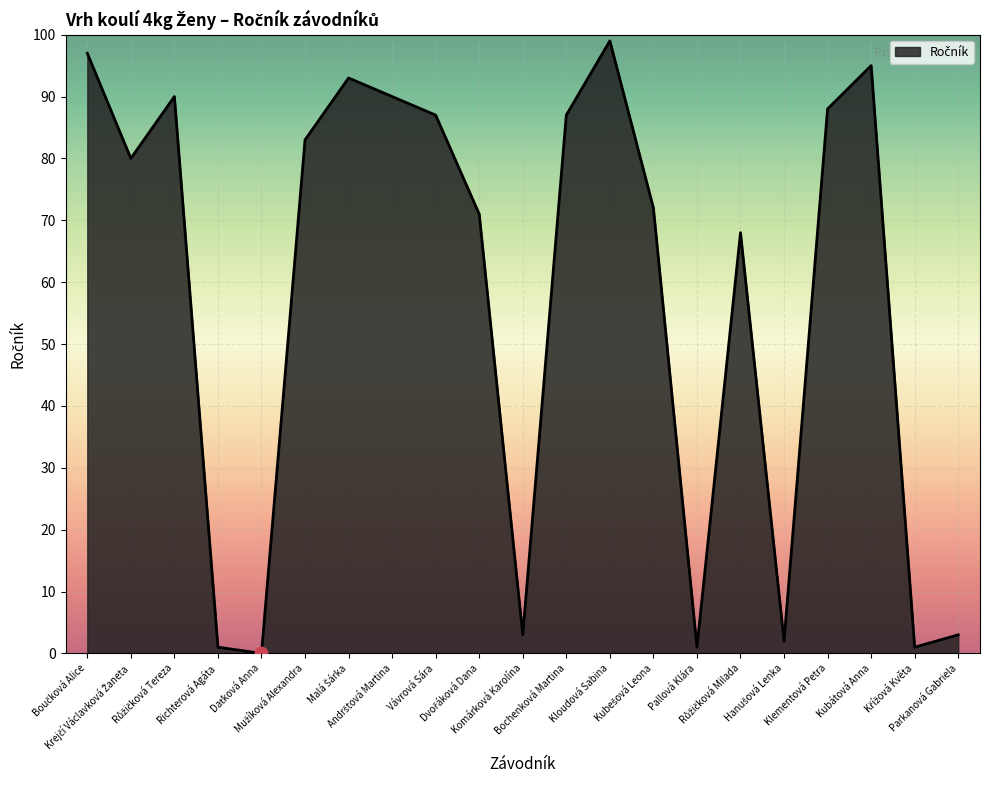

What is the difference between the maximum and minimum values?

99